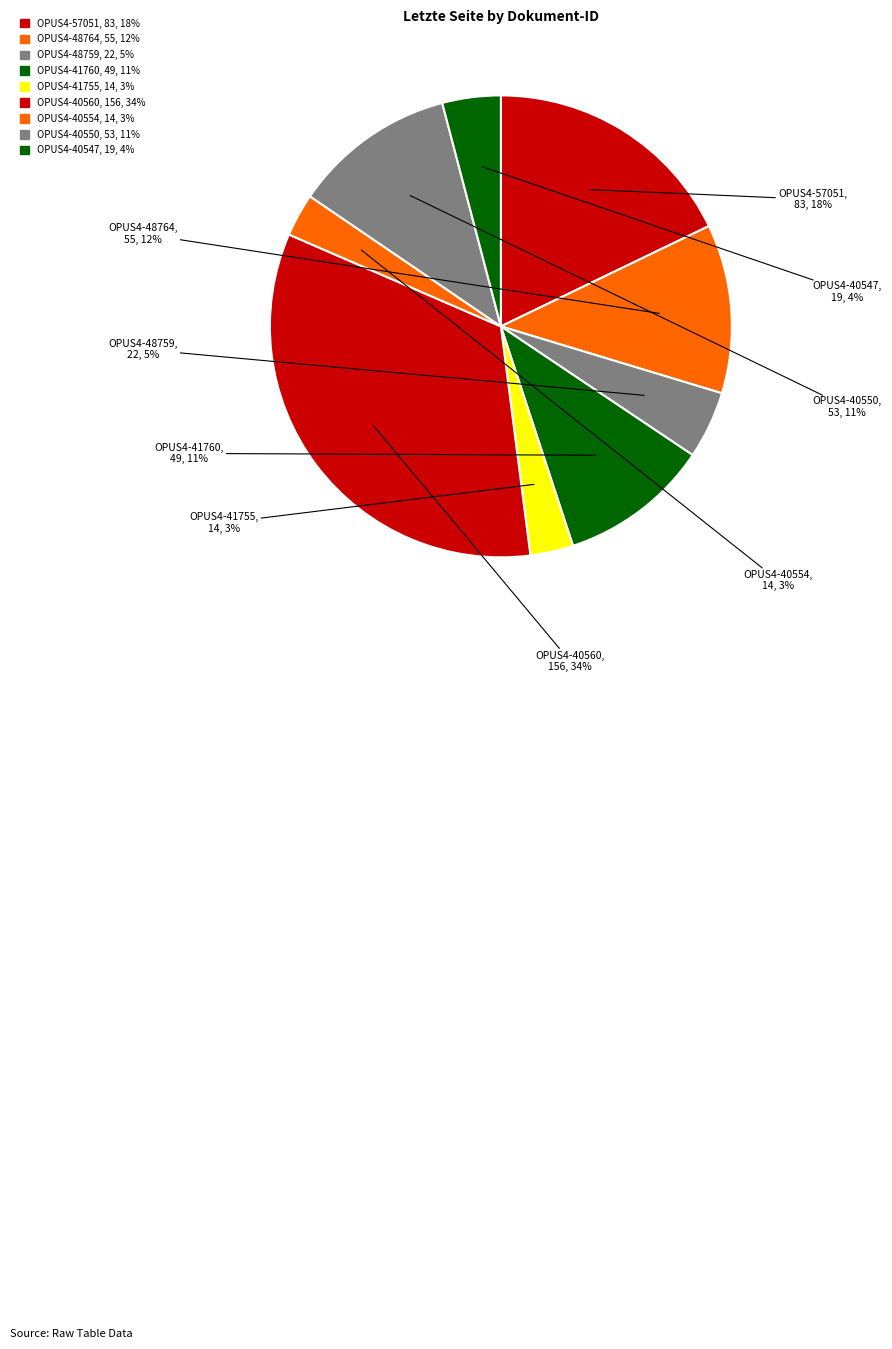

Which has a higher value, OPUS4-57051 or OPUS4-41760?

OPUS4-57051